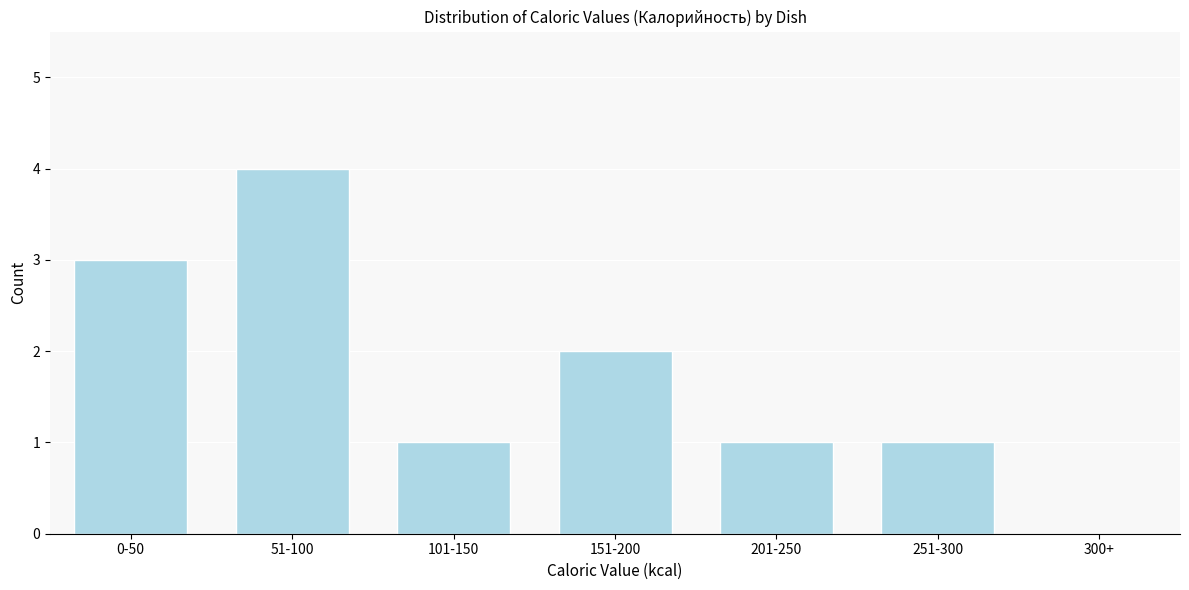

Reading left to right, what are all the values shown in this chart?

0-50=3	51-100=4	101-150=1	151-200=2	201-250=1	251-300=1	300+=0